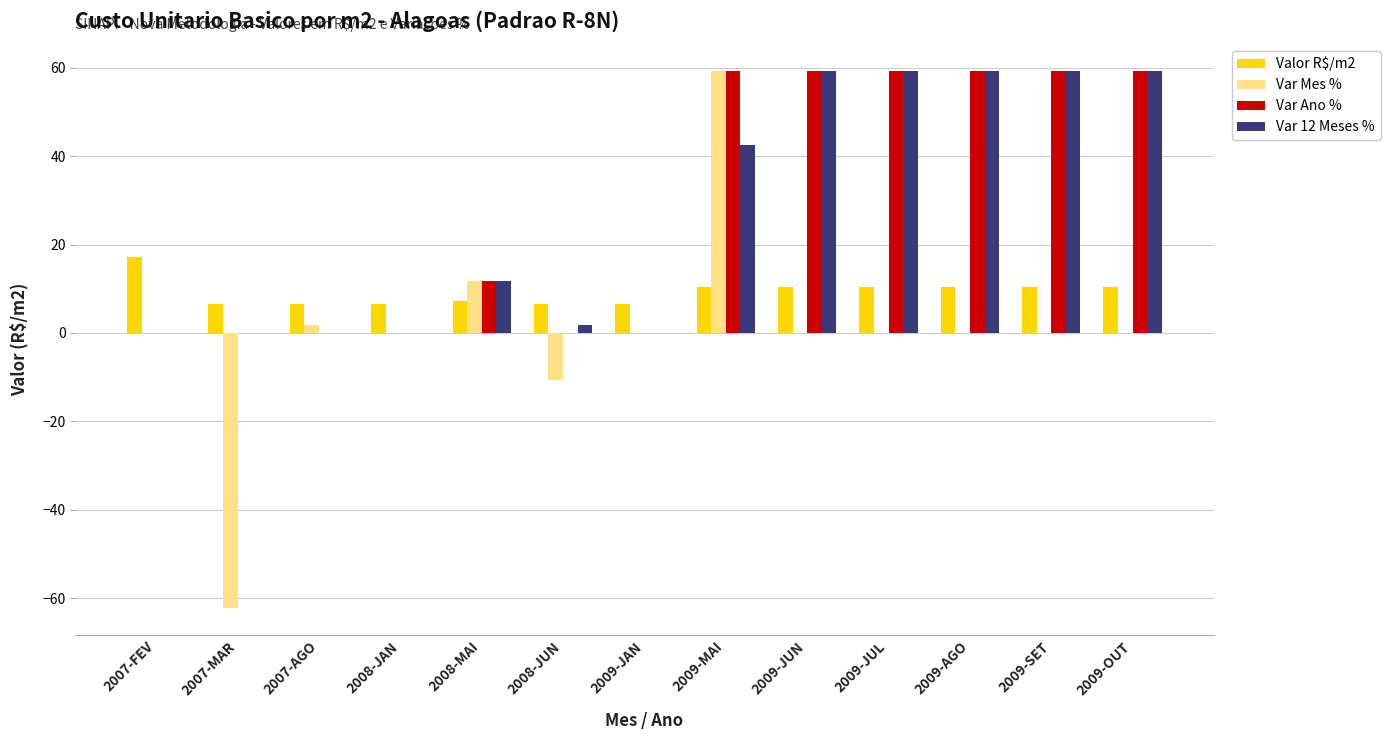

The Var Mes % series shows 0.0 at 2009-JAN. True or false?

True